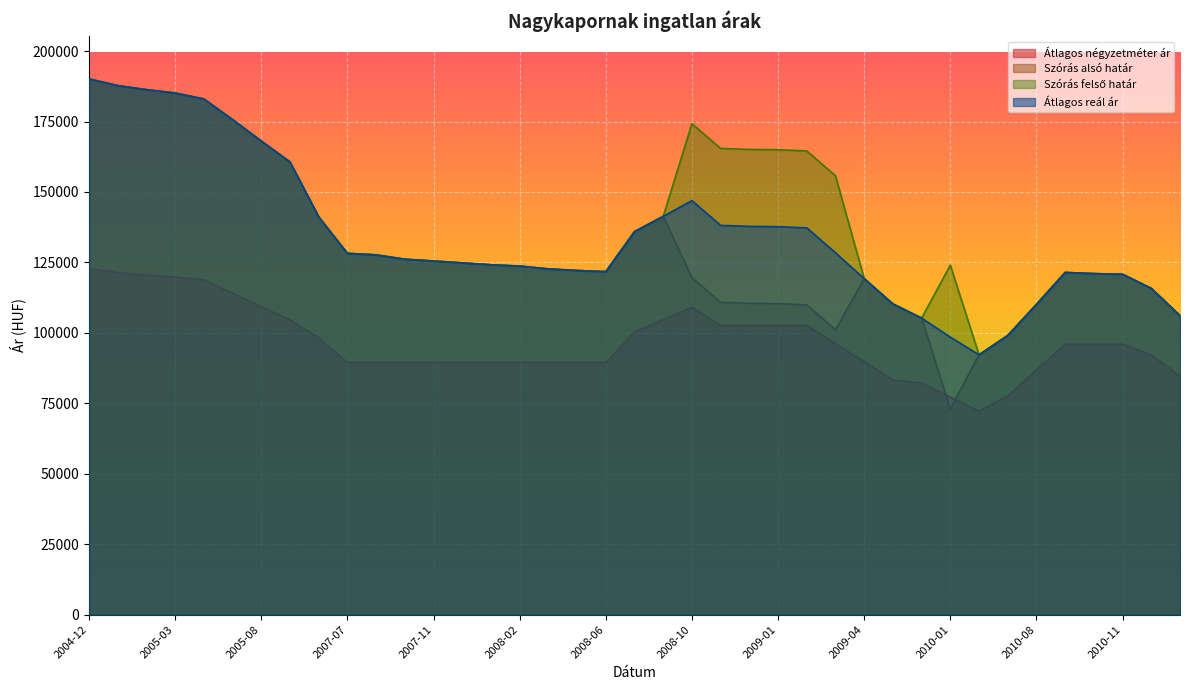

At 2009-05, list the series in order from largest to smallest.

Szórás alsó határ, Szórás felső határ, Átlagos reál ár, Átlagos négyzetméter ár